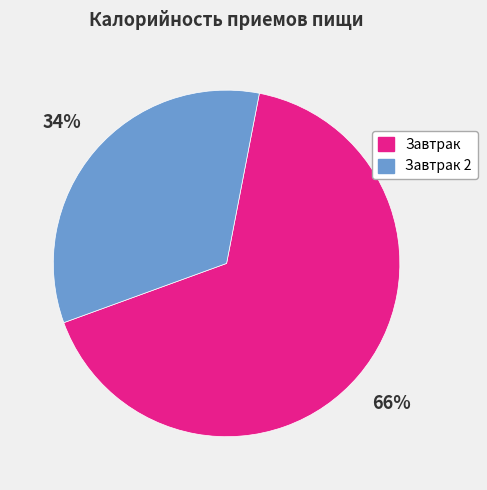

To the nearest percent, what portion does Завтрак represent?

66%